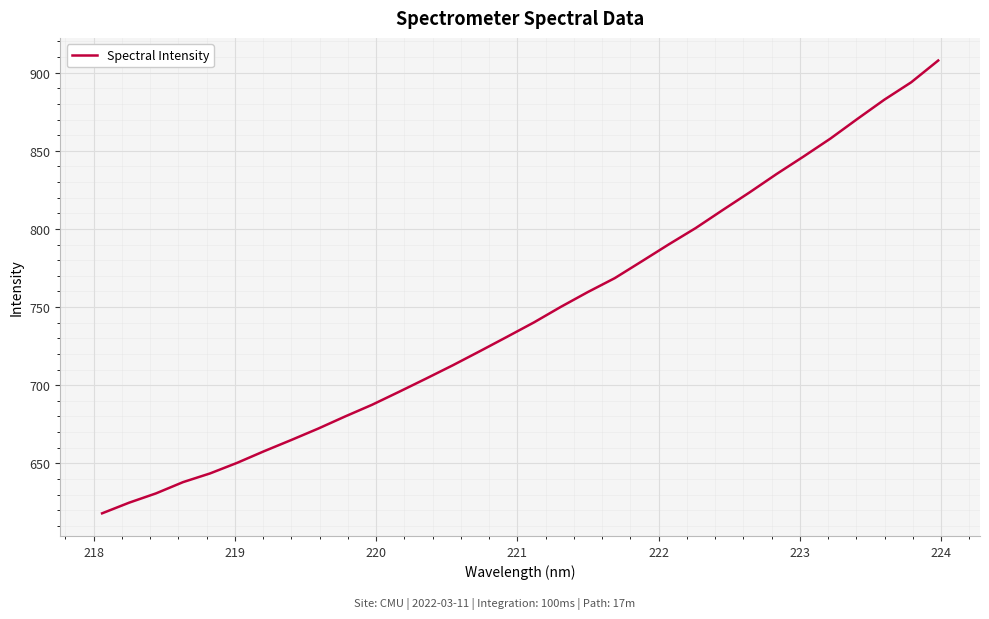

What is the minimum value shown in the chart?

618.0